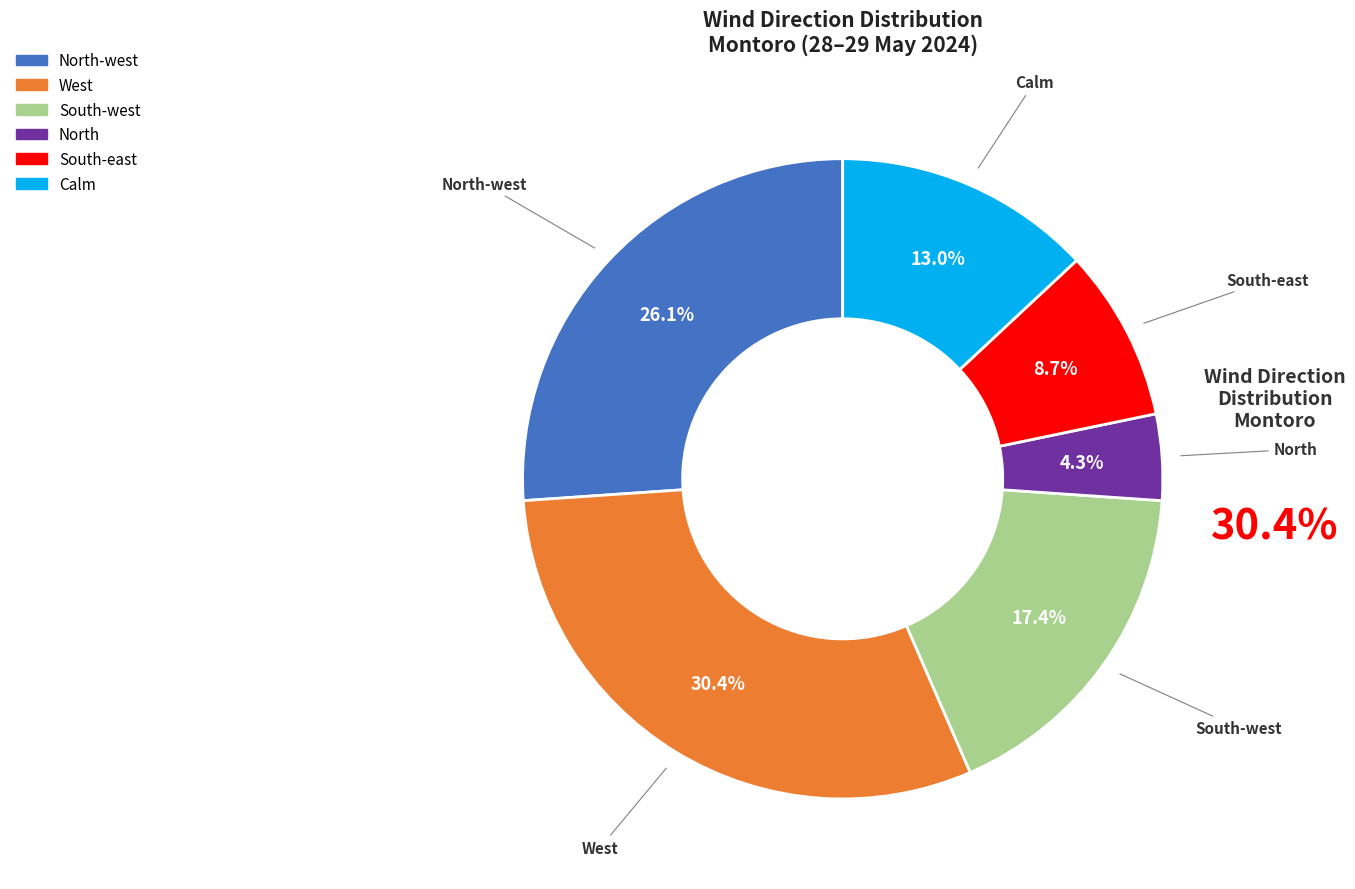

How many slices are in this pie chart?

6